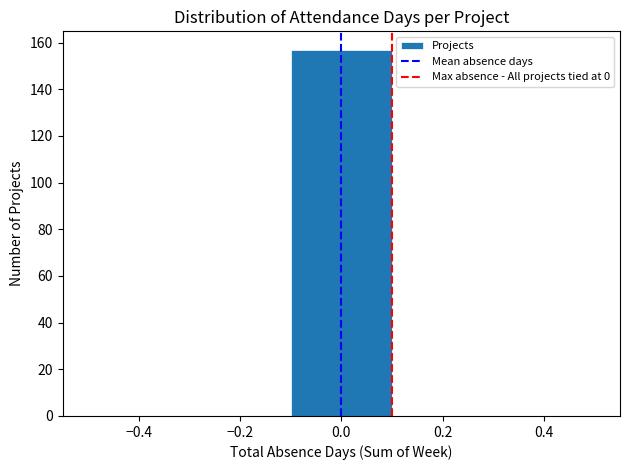

What is the height of the bar covering -0.1 to 0.1 on the x-axis? The values are not printed on the chart, so give them approximately, as read against the axis.

158